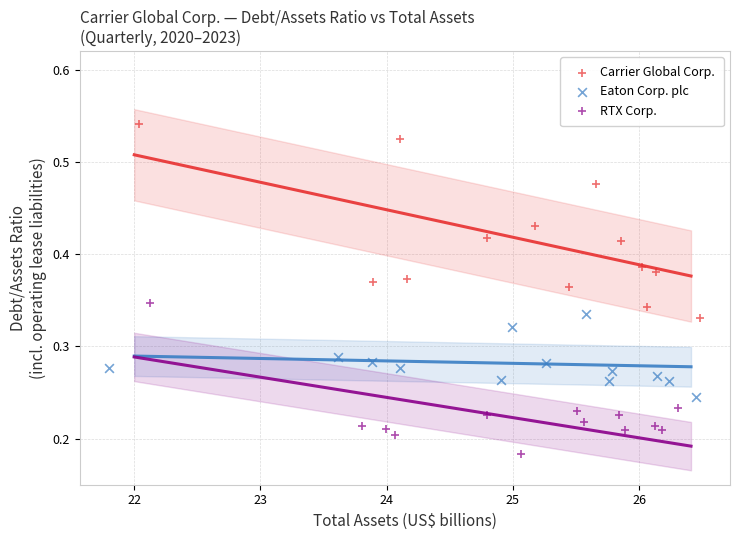

Which series contains the highest Y value?

Carrier Global Corp.